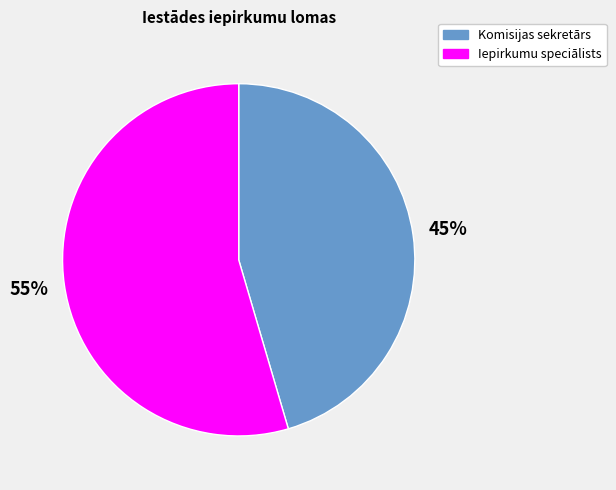

The Iepirkumu speciālists slice represents 27% of the pie. True or false?

False